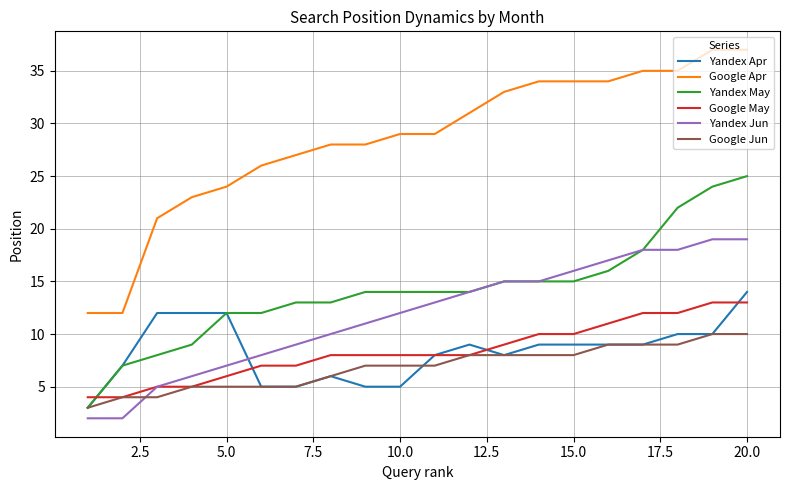

What is the highest value of the Google Jun series?

10